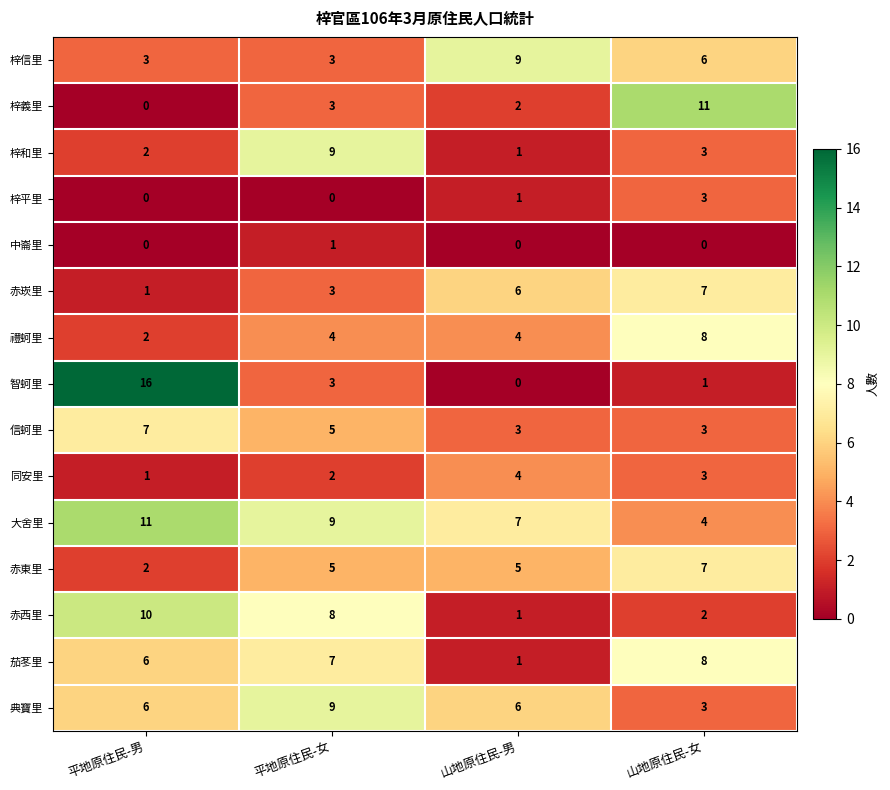

True or false: 茄苳里 has a value of 7 at 平地原住民-女.

True